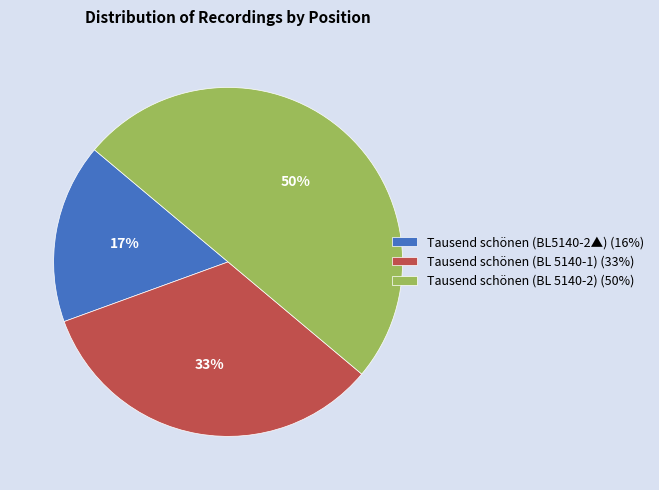

To the nearest percent, what is the difference between the Tausend schönen (BL 5140-2) and Tausend schönen (BL 5140-1) slice percentages?

17%